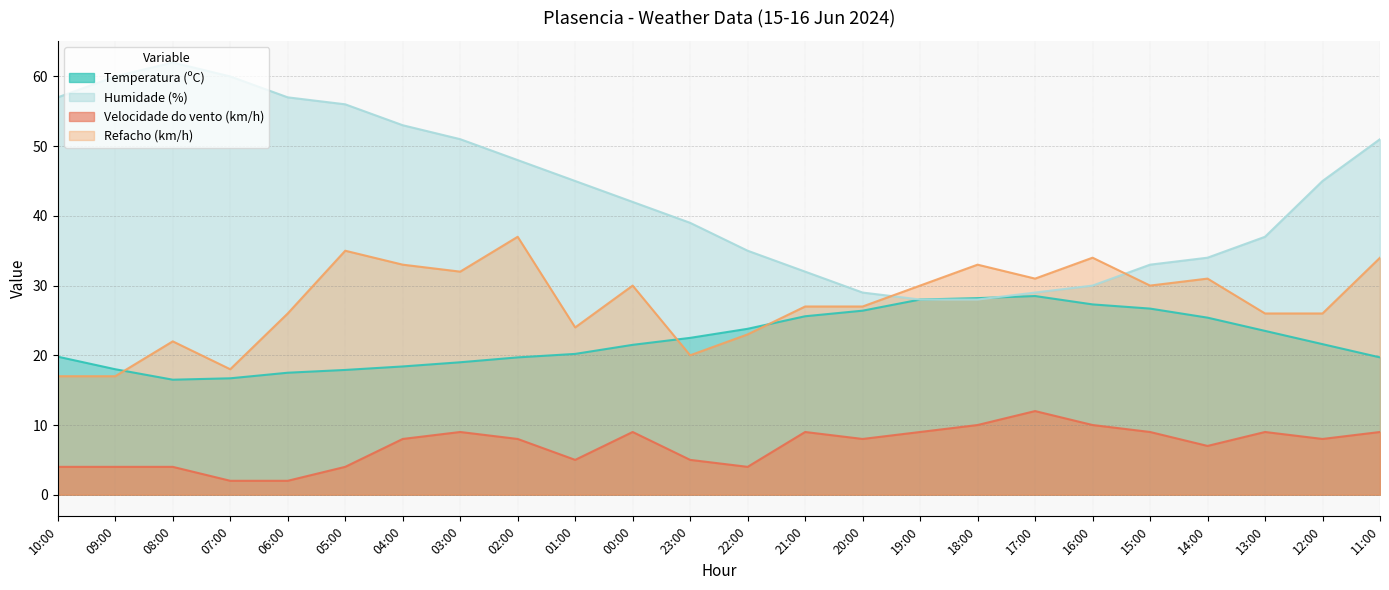

List the series in order of their peak value, lowest first.

Velocidade do vento (km/h), Temperatura (ºC), Refacho (km/h), Humidade (%)